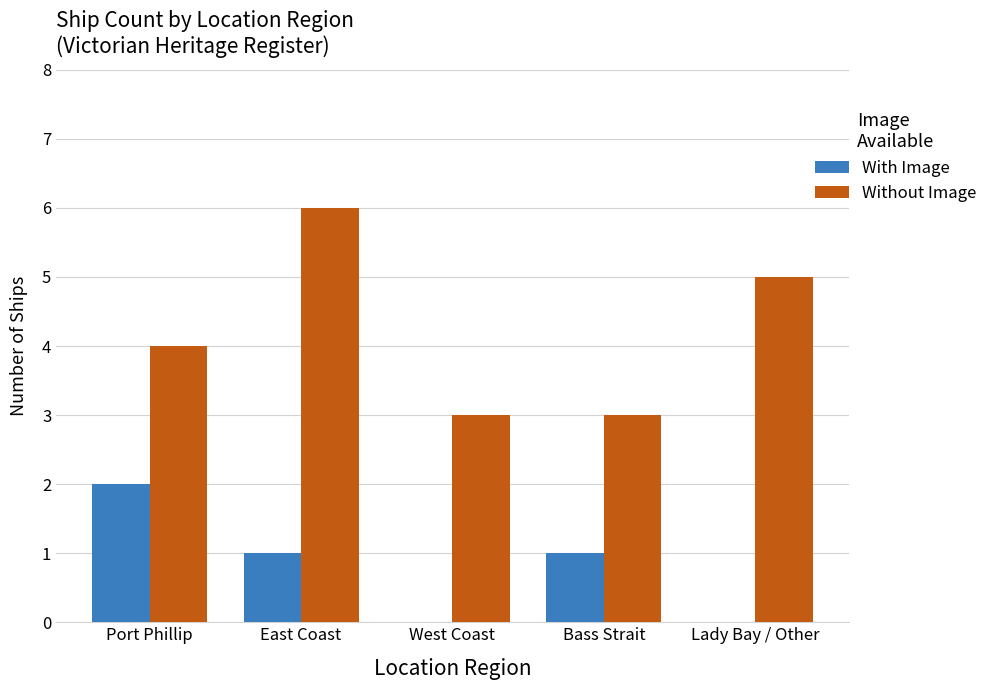

What is the sum of all Without Image values?

21